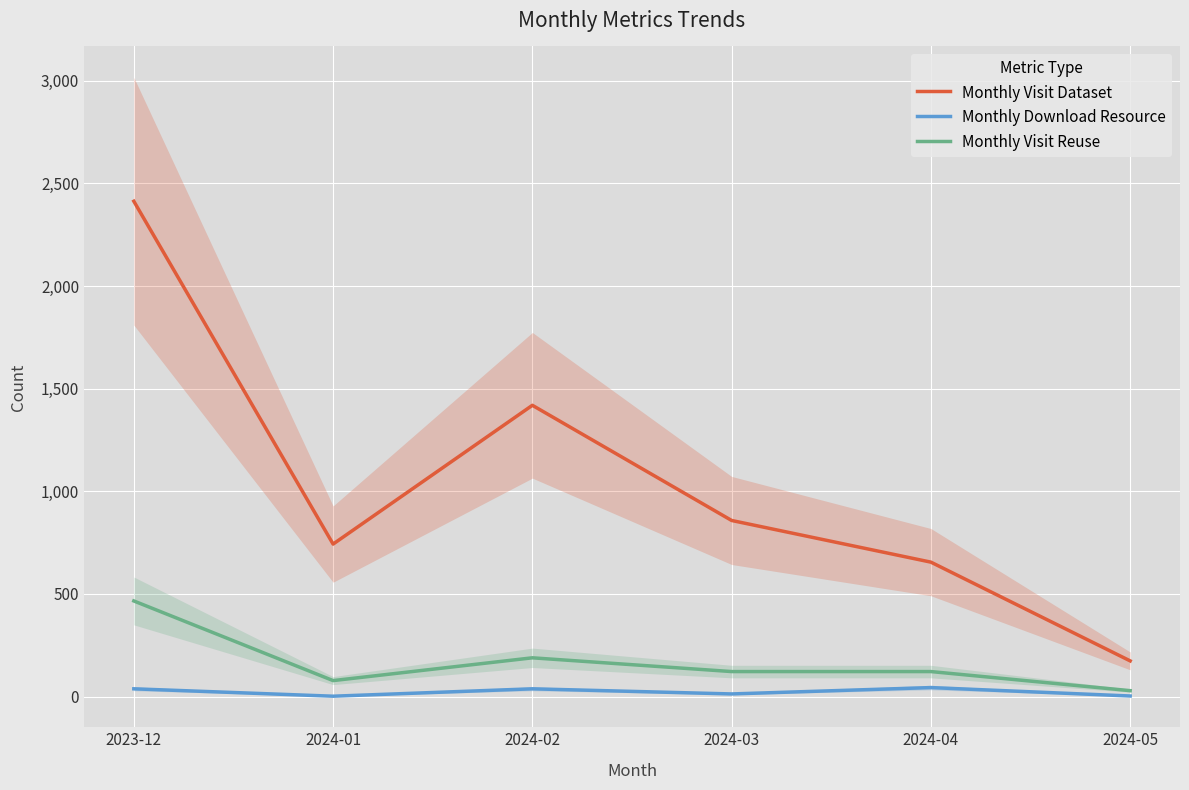

The value of Monthly Visit Reuse at 2024-05 is 38. True or false?

False